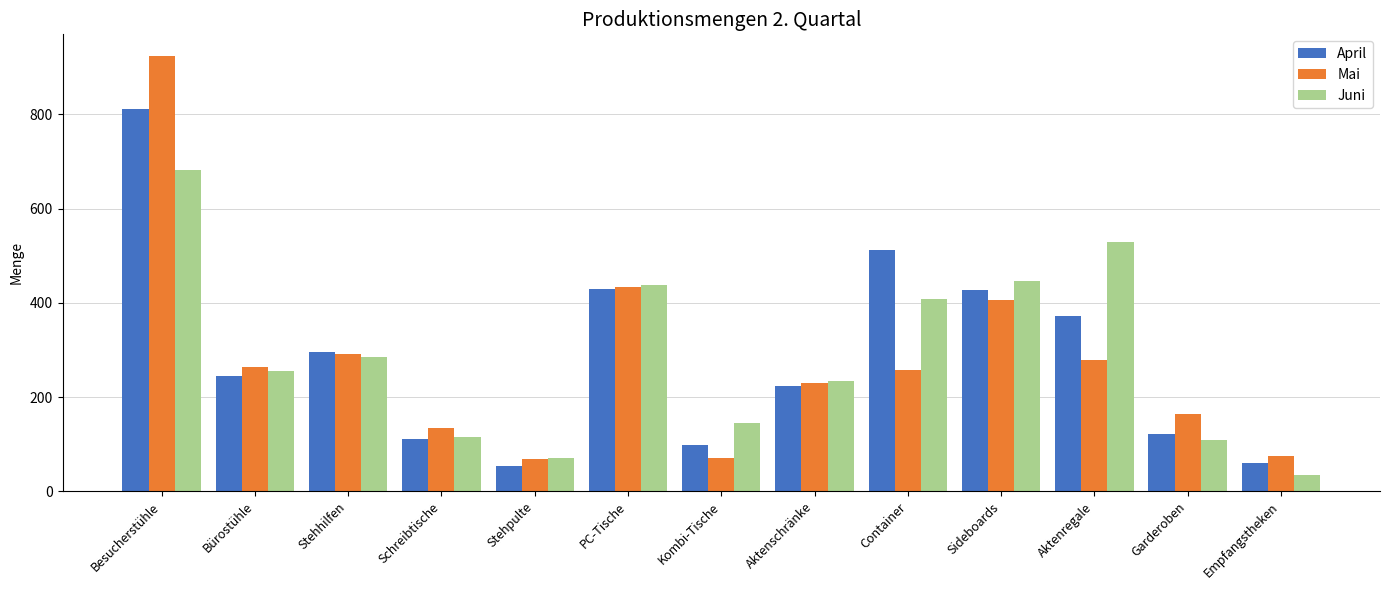

How many bars are there in each group?

3